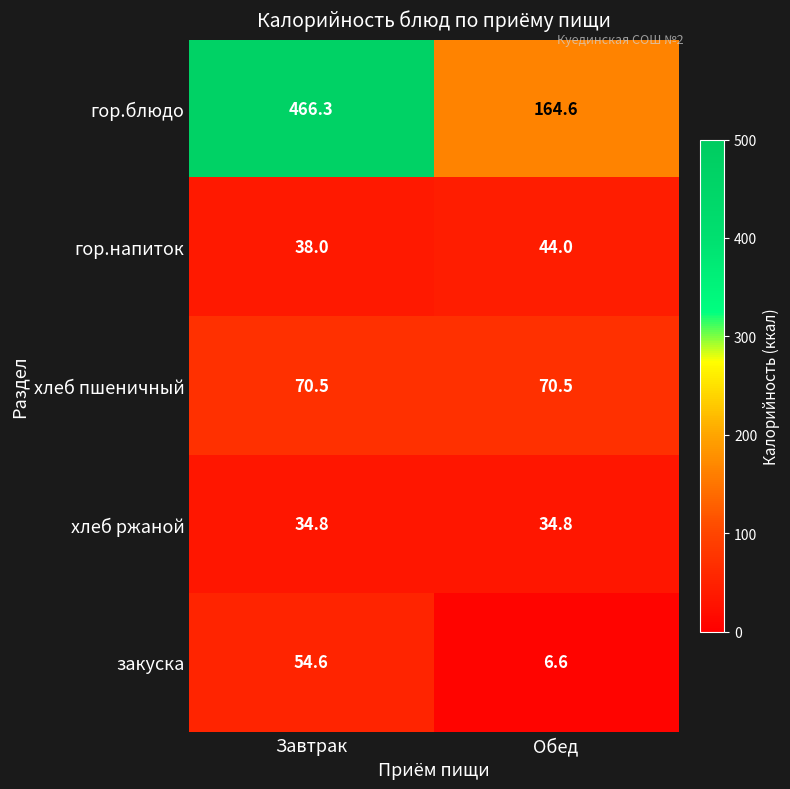

Reading right to left, transcribe all the data shown in this chart.

гор.блюдо: Обед=164.6	Завтрак=466.3
гор.напиток: Обед=44.0	Завтрак=38.0
хлеб пшеничный: Обед=70.5	Завтрак=70.5
хлеб ржаной: Обед=34.8	Завтрак=34.8
закуска: Обед=6.6	Завтрак=54.6